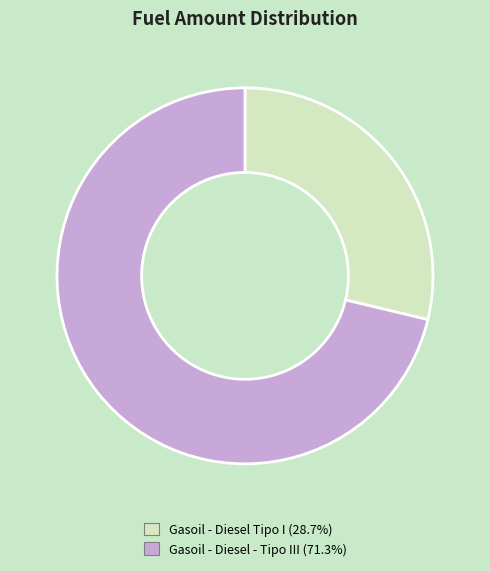

Which category has the biggest portion of the pie?

Gasoil - Diesel - Tipo III